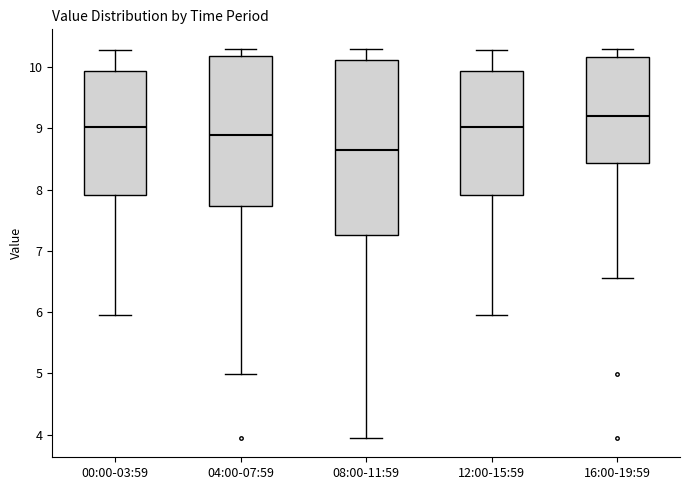

Reading left to right, transcribe this box plot: for each box, give where its median line is, the range the box spans, and where its two whiskers end, as read against the y-axis. The values are not printed on the chart, so give them approximately, as read against the axis.

00:00-03:59: median 9.0, box 7.9 to 9.9, whiskers 6.0 to 10.3
04:00-07:59: median 8.9, box 7.7 to 10.2, whiskers 5.0 to 10.3
08:00-11:59: median 8.7, box 7.3 to 10.1, whiskers 4.0 to 10.3
12:00-15:59: median 9.0, box 7.9 to 9.9, whiskers 6.0 to 10.3
16:00-19:59: median 9.2, box 8.4 to 10.2, whiskers 6.6 to 10.3